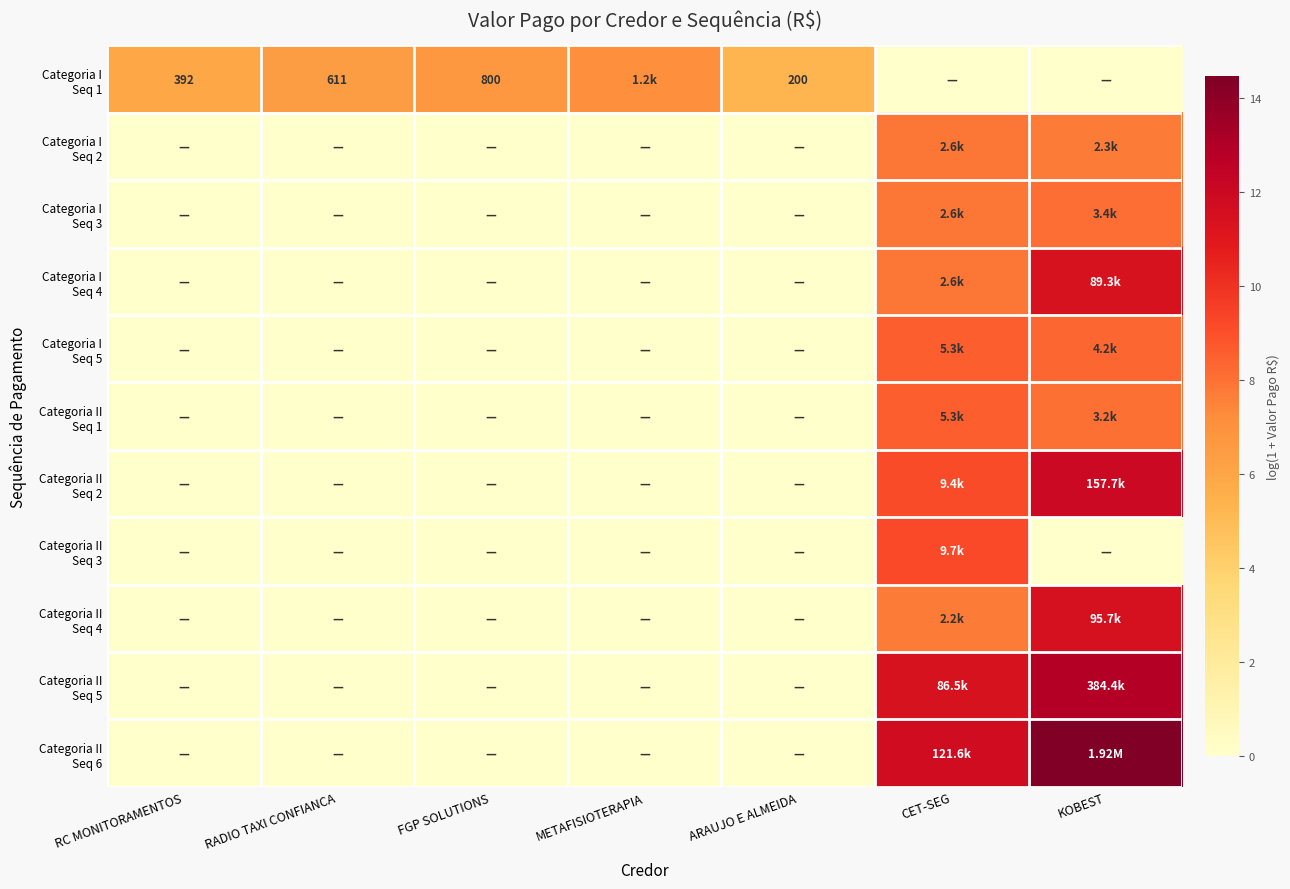

What is the difference between the second highest and minimum values in the Categoria I Seq 4 series?

7.9